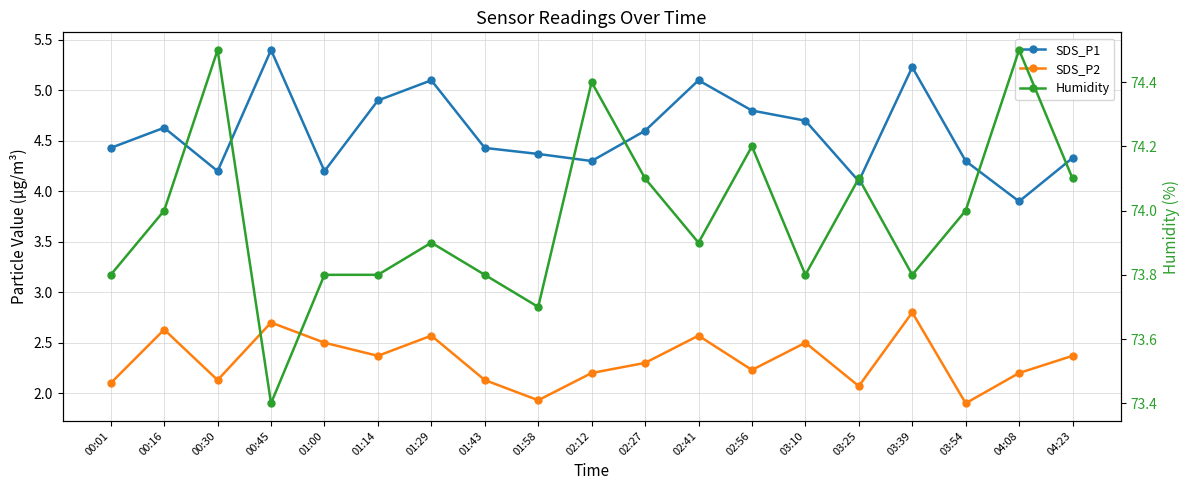

What is the total value across all series at 03:54?

80.2